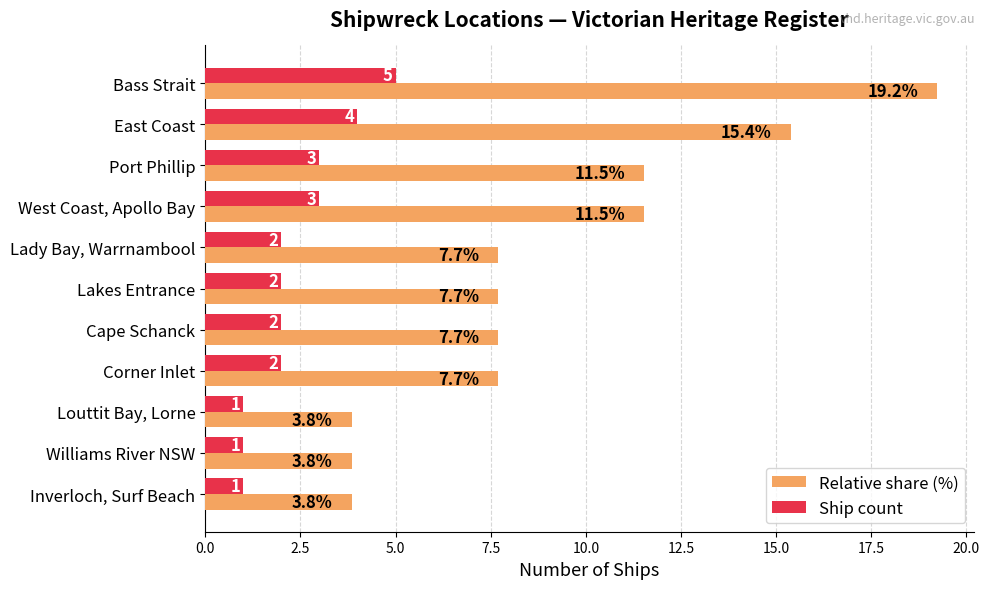

Is the value of Relative share (%) at Corner Inlet greater than the value of Ship count at Corner Inlet?

Yes